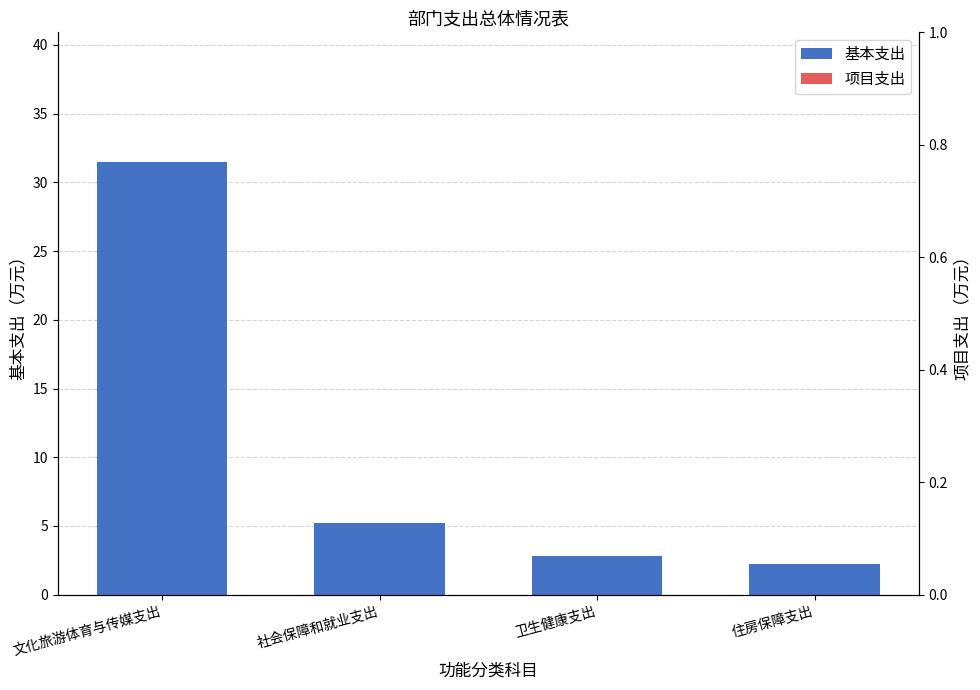

Which has a higher value, 住房保障支出 or 卫生健康支出?

卫生健康支出